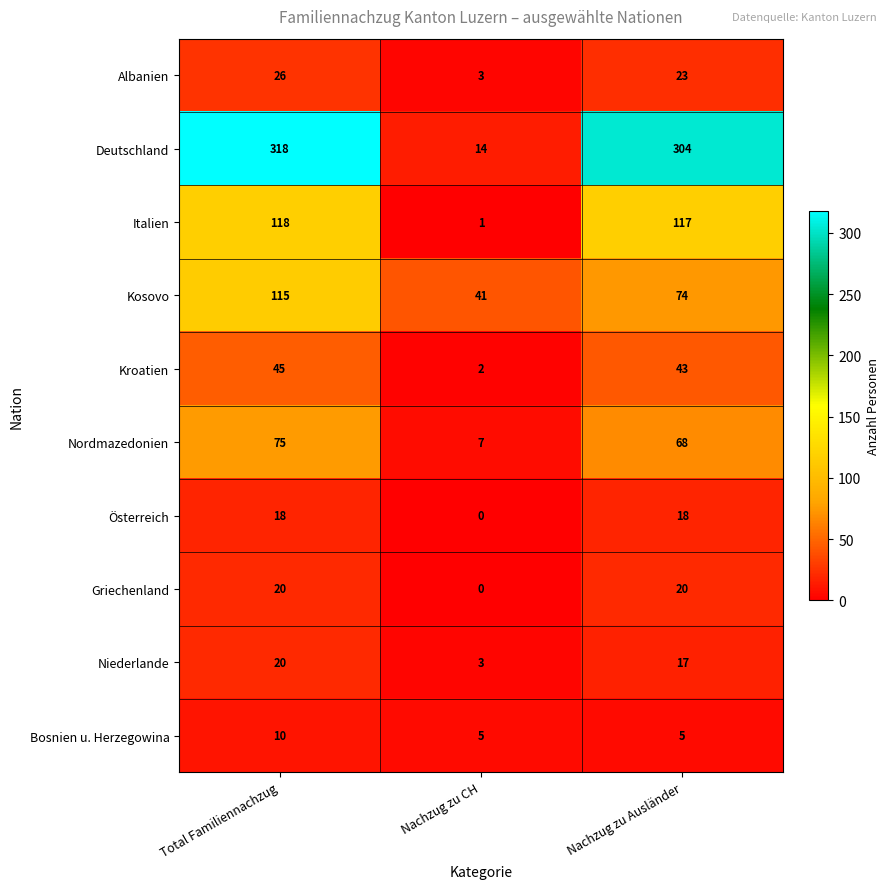

Which category has the highest value in the Bosnien u. Herzegowina series?

Total Familiennachzug